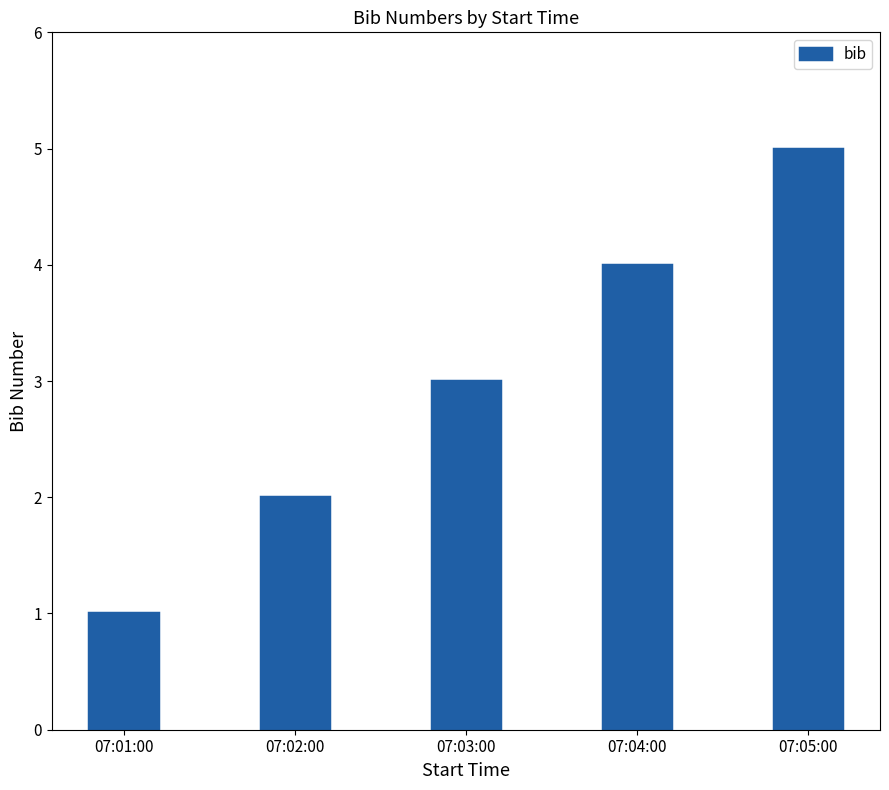

Does the chart contain any negative values?

No